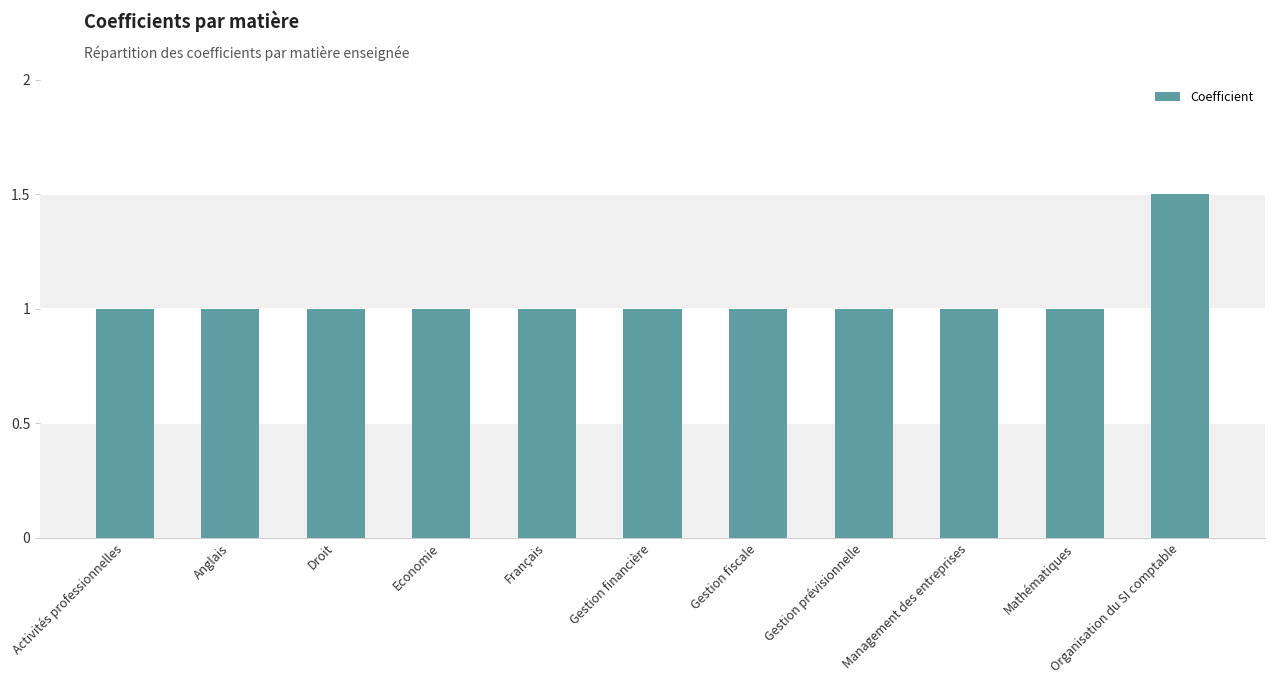

What is the difference between the maximum and minimum values?

0.5